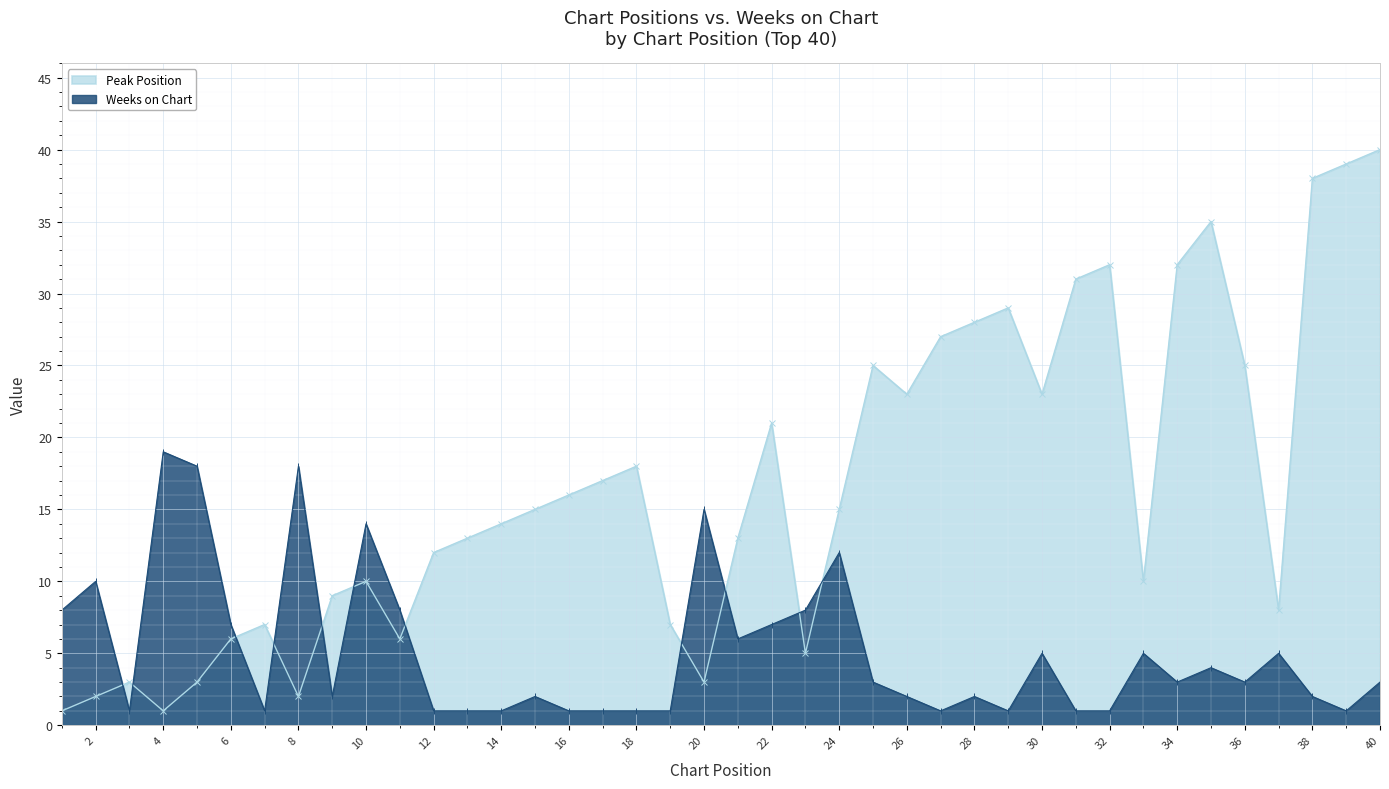

What is the difference between the maximum and minimum values in the Peak Position series?

39